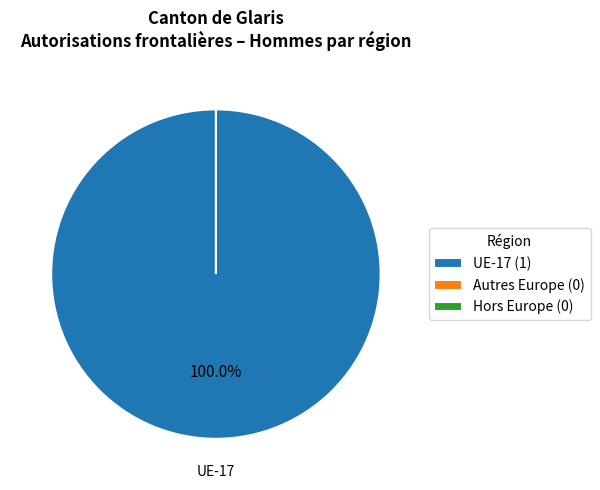

Count the number of slices in the pie.

10